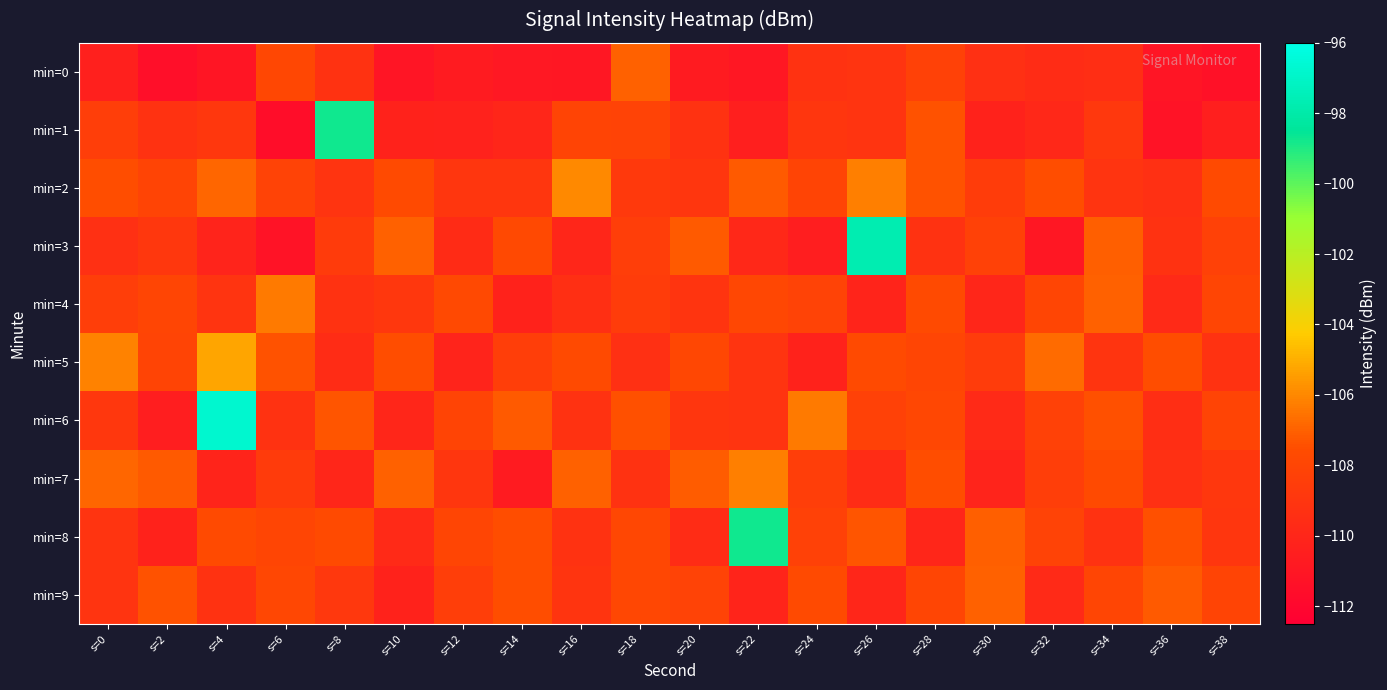

Reading left to right, what are all the values shown in this chart?

min=0: s=0=-110.4	s=2=-111.5	s=4=-111.1	s=6=-107.9	s=8=-109.2	s=10=-111.1	s=12=-110.6	s=14=-110.9	s=16=-111.0	s=18=-107.0	s=20=-110.7	s=22=-111.0	s=24=-109.2	s=26=-109.1	s=28=-108.2	s=30=-109.4	s=32=-109.5	s=34=-109.5	s=36=-111.1	s=38=-111.4
min=1: s=0=-108.5	s=2=-109.2	s=4=-108.9	s=6=-111.5	s=8=-98.7	s=10=-110.2	s=12=-110.3	s=14=-110.0	s=16=-108.1	s=18=-108.2	s=20=-109.2	s=22=-110.5	s=24=-108.9	s=26=-109.1	s=28=-107.3	s=30=-110.2	s=32=-109.9	s=34=-108.8	s=36=-111.2	s=38=-110.5
min=2: s=0=-107.5	s=2=-108.1	s=4=-106.9	s=6=-108.2	s=8=-109.1	s=10=-107.6	s=12=-108.9	s=14=-109.0	s=16=-106.0	s=18=-108.7	s=20=-109.0	s=22=-107.2	s=24=-108.1	s=26=-106.2	s=28=-107.4	s=30=-108.5	s=32=-107.5	s=34=-109.1	s=36=-109.4	s=38=-107.7
min=3: s=0=-109.3	s=2=-108.9	s=4=-110.1	s=6=-111.2	s=8=-108.7	s=10=-107.0	s=12=-109.6	s=14=-107.7	s=16=-110.0	s=18=-108.5	s=20=-107.2	s=22=-109.9	s=24=-110.5	s=26=-97.7	s=28=-109.2	s=30=-108.3	s=32=-111.0	s=34=-107.1	s=36=-109.2	s=38=-108.2
min=4: s=0=-108.5	s=2=-107.9	s=4=-109.1	s=6=-106.3	s=8=-109.2	s=10=-108.9	s=12=-107.8	s=14=-110.2	s=16=-109.5	s=18=-108.5	s=20=-109.1	s=22=-107.9	s=24=-108.2	s=26=-110.1	s=28=-107.6	s=30=-109.9	s=32=-108.0	s=34=-107.0	s=36=-109.7	s=38=-108.0
min=5: s=0=-106.2	s=2=-108.1	s=4=-105.2	s=6=-107.4	s=8=-109.5	s=10=-107.5	s=12=-110.1	s=14=-108.4	s=16=-107.7	s=18=-109.3	s=20=-107.9	s=22=-109.1	s=24=-110.2	s=26=-107.7	s=28=-108.0	s=30=-108.6	s=32=-106.7	s=34=-109.0	s=36=-107.5	s=38=-109.2
min=6: s=0=-108.9	s=2=-110.5	s=4=-96.7	s=6=-109.2	s=8=-107.3	s=10=-110.0	s=12=-108.1	s=14=-107.2	s=16=-109.2	s=18=-107.5	s=20=-108.9	s=22=-109.1	s=24=-106.3	s=26=-108.2	s=28=-107.9	s=30=-109.8	s=32=-108.2	s=34=-107.5	s=36=-109.5	s=38=-108.1
min=7: s=0=-106.9	s=2=-107.2	s=4=-110.1	s=6=-108.6	s=8=-109.9	s=10=-107.0	s=12=-109.0	s=14=-110.7	s=16=-107.0	s=18=-109.2	s=20=-107.1	s=22=-106.2	s=24=-108.4	s=26=-109.5	s=28=-107.5	s=30=-110.1	s=32=-108.4	s=34=-107.7	s=36=-109.3	s=38=-108.9
min=8: s=0=-109.1	s=2=-110.2	s=4=-107.7	s=6=-108.0	s=8=-107.6	s=10=-109.7	s=12=-108.0	s=14=-107.5	s=16=-109.2	s=18=-107.9	s=20=-109.5	s=22=-98.7	s=24=-108.2	s=26=-107.3	s=28=-110.0	s=30=-107.1	s=32=-108.2	s=34=-109.2	s=36=-107.5	s=38=-108.9
min=9: s=0=-109.1	s=2=-107.3	s=4=-109.2	s=6=-107.9	s=8=-108.8	s=10=-110.2	s=12=-108.5	s=14=-107.5	s=16=-109.1	s=18=-107.9	s=20=-108.2	s=22=-110.1	s=24=-107.6	s=26=-109.9	s=28=-108.0	s=30=-107.0	s=32=-109.7	s=34=-108.0	s=36=-107.2	s=38=-108.1